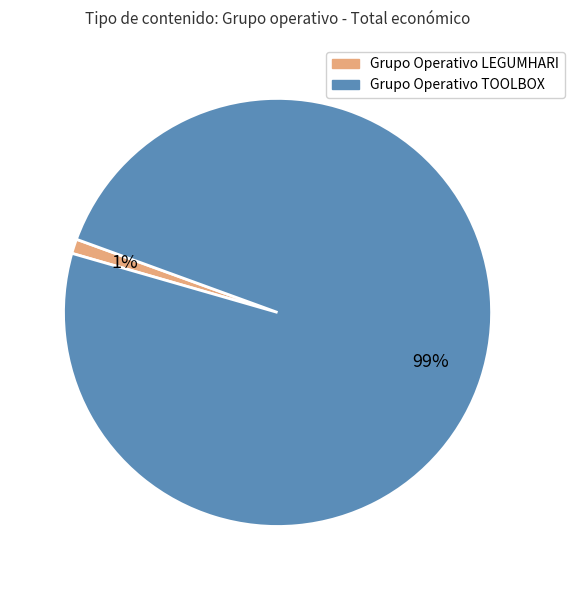

The Grupo Operativo TOOLBOX slice represents 99% of the pie. True or false?

True